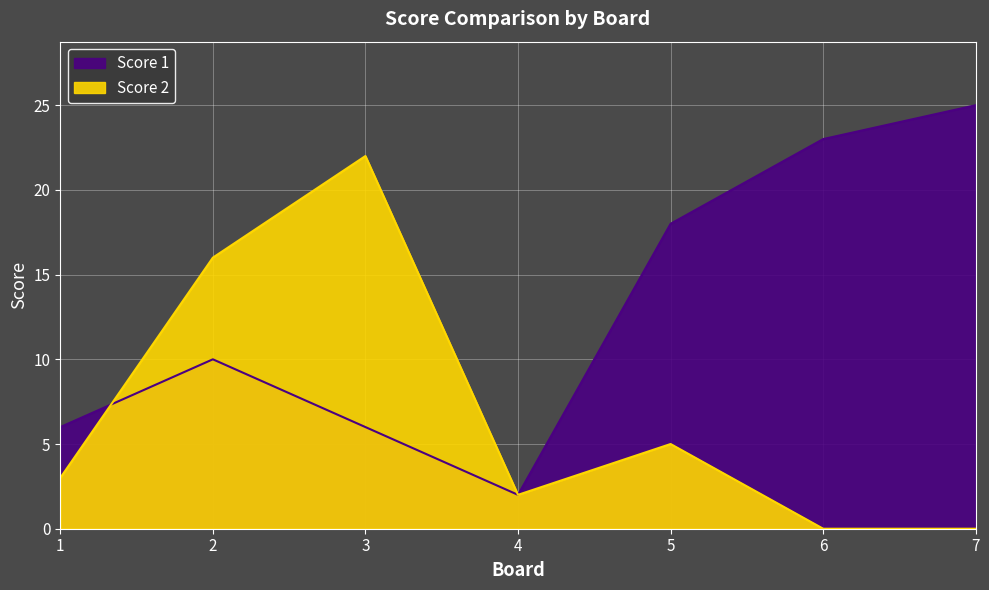

List the series in order of their overall mean, highest first.

Score 1, Score 2